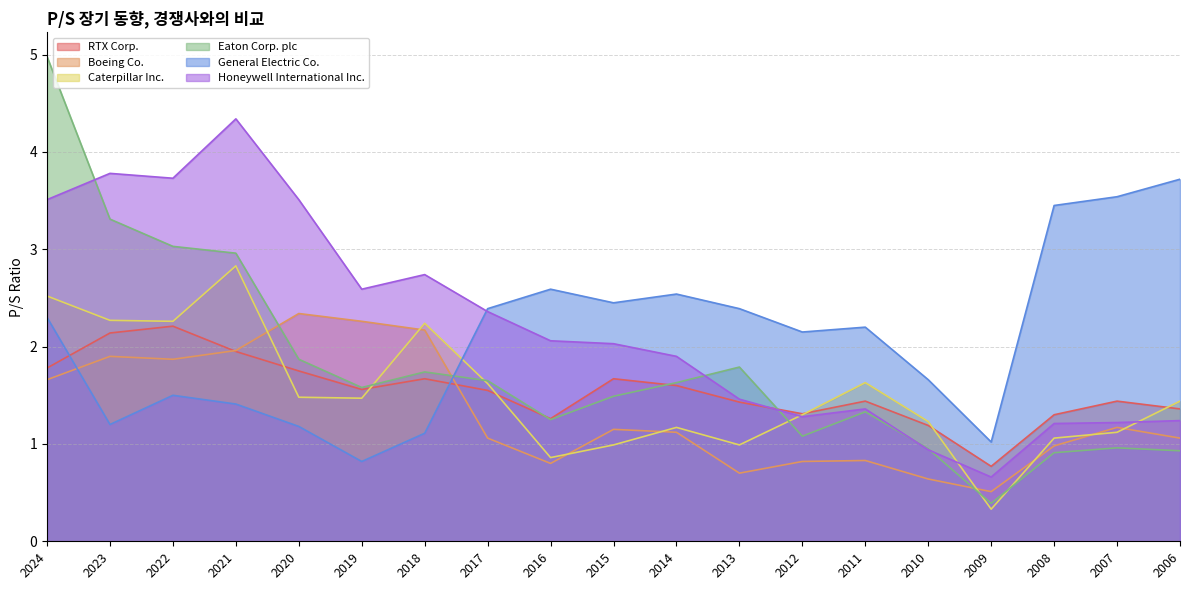

What is the difference between the maximum and minimum values in the Eaton Corp. plc series?

4.6